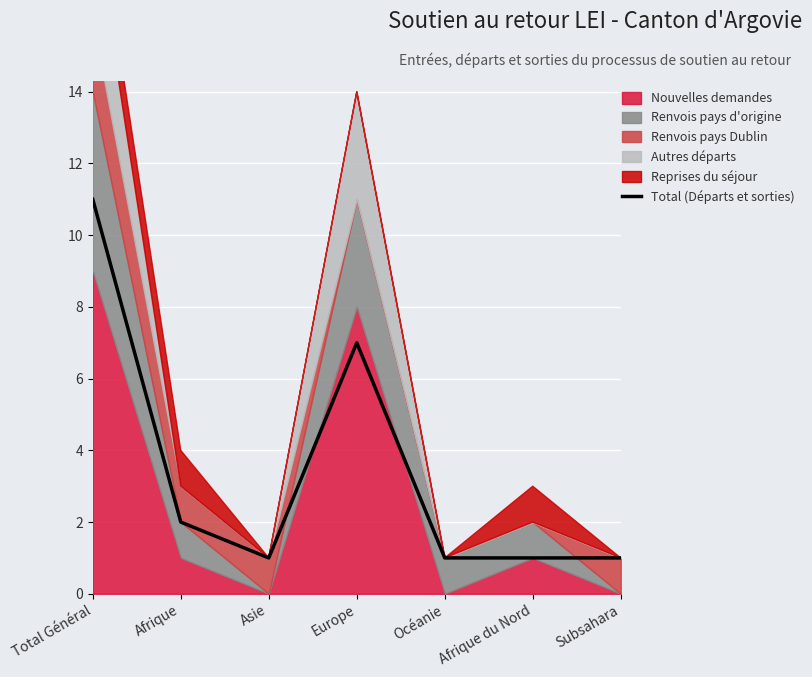

At which category does the data reach its first local valley?

Asie